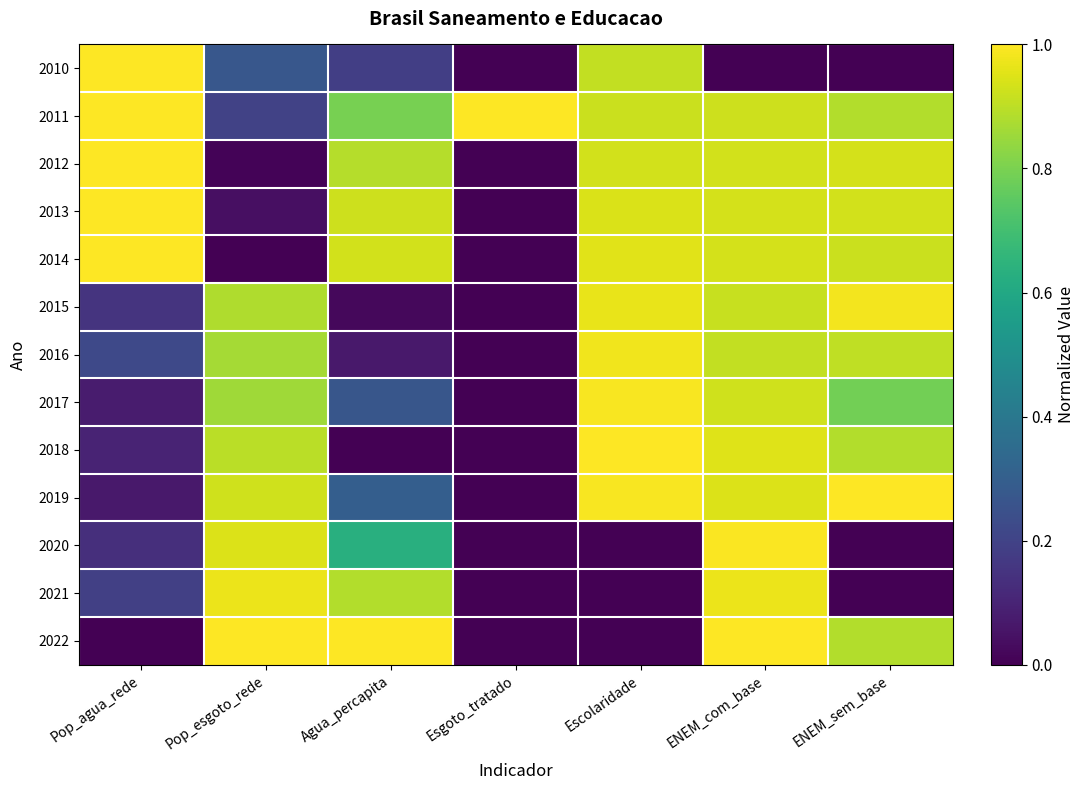

Which series has the largest range (max minus min)?

2010